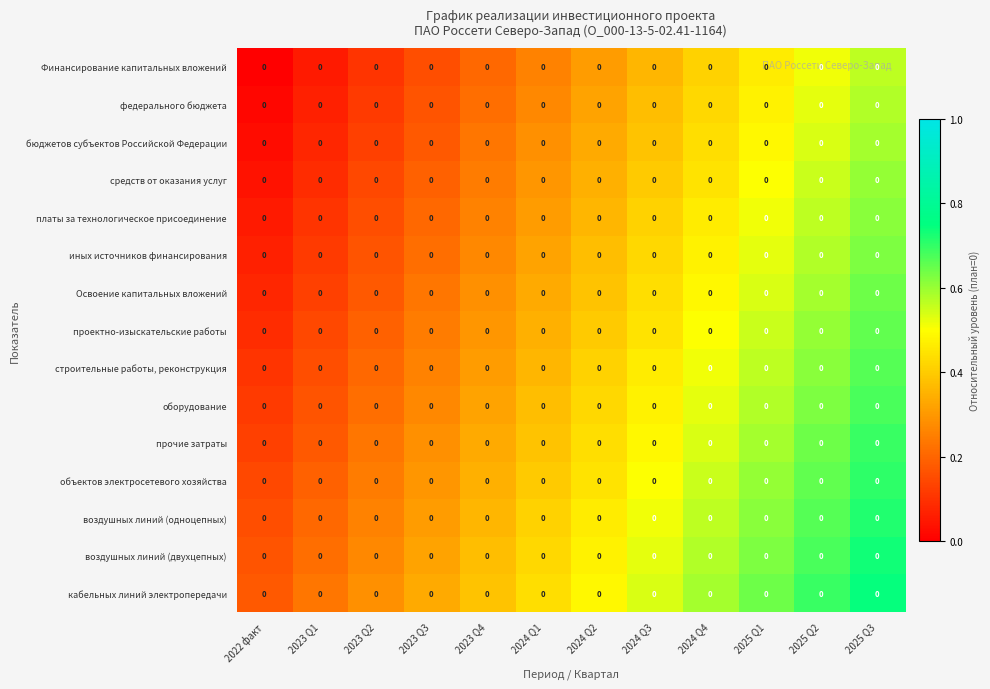

Count the кабельных линий электропередачи values in the range 0 to 1.

12